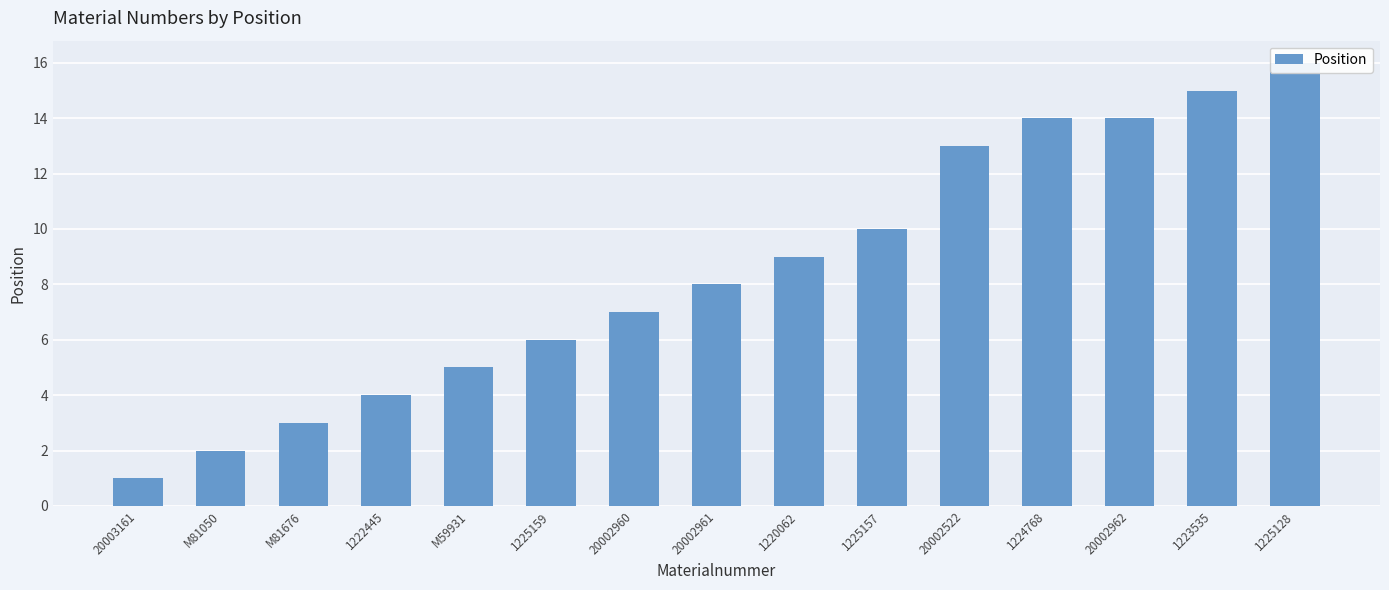

How many bars are there in total?

15